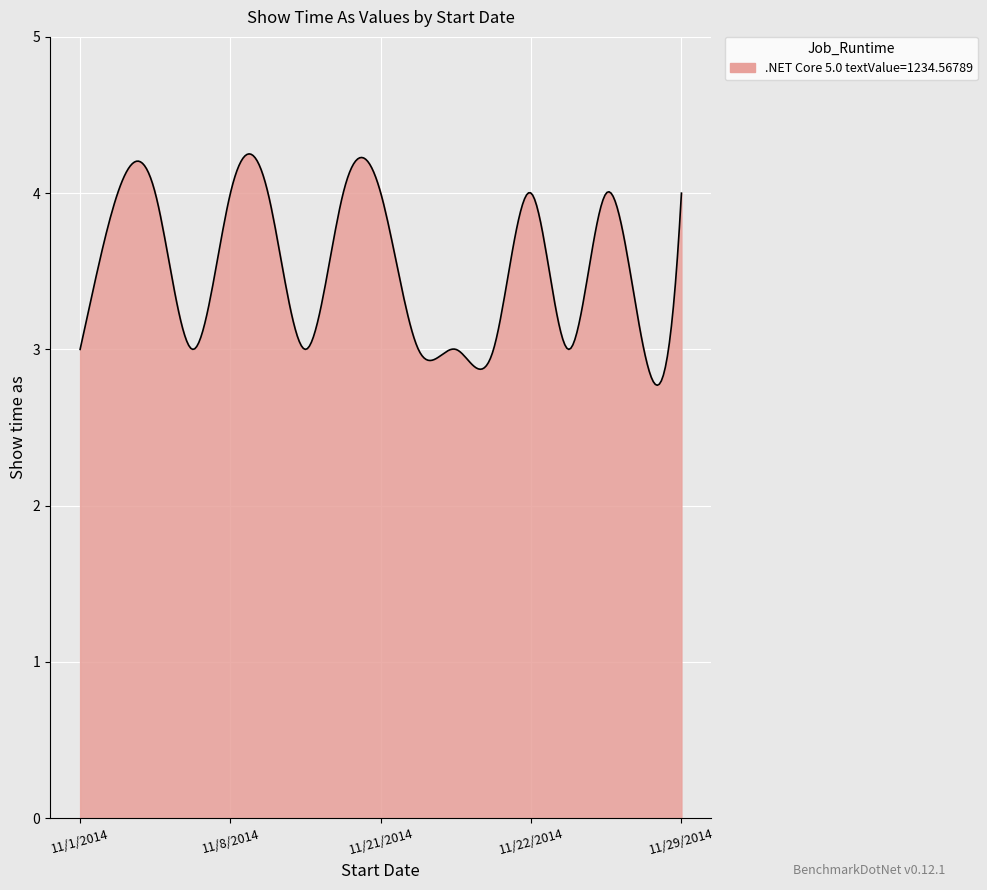

What is the smallest value displayed?

2.8